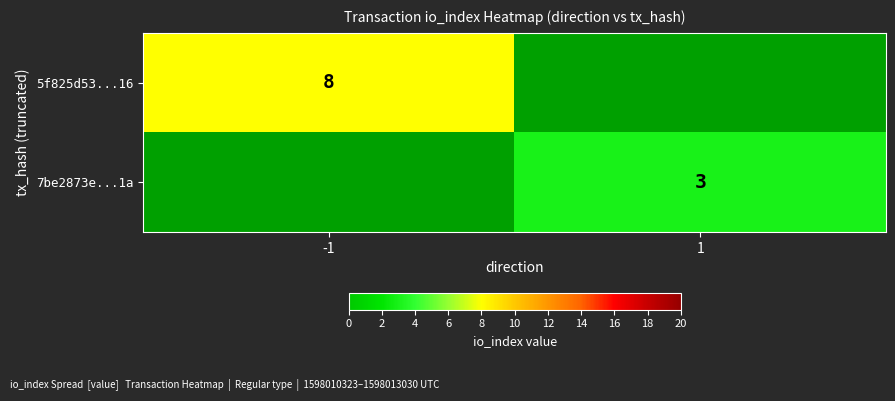

True or false: 7be2873e...1a has a value of 3 at 1.

True